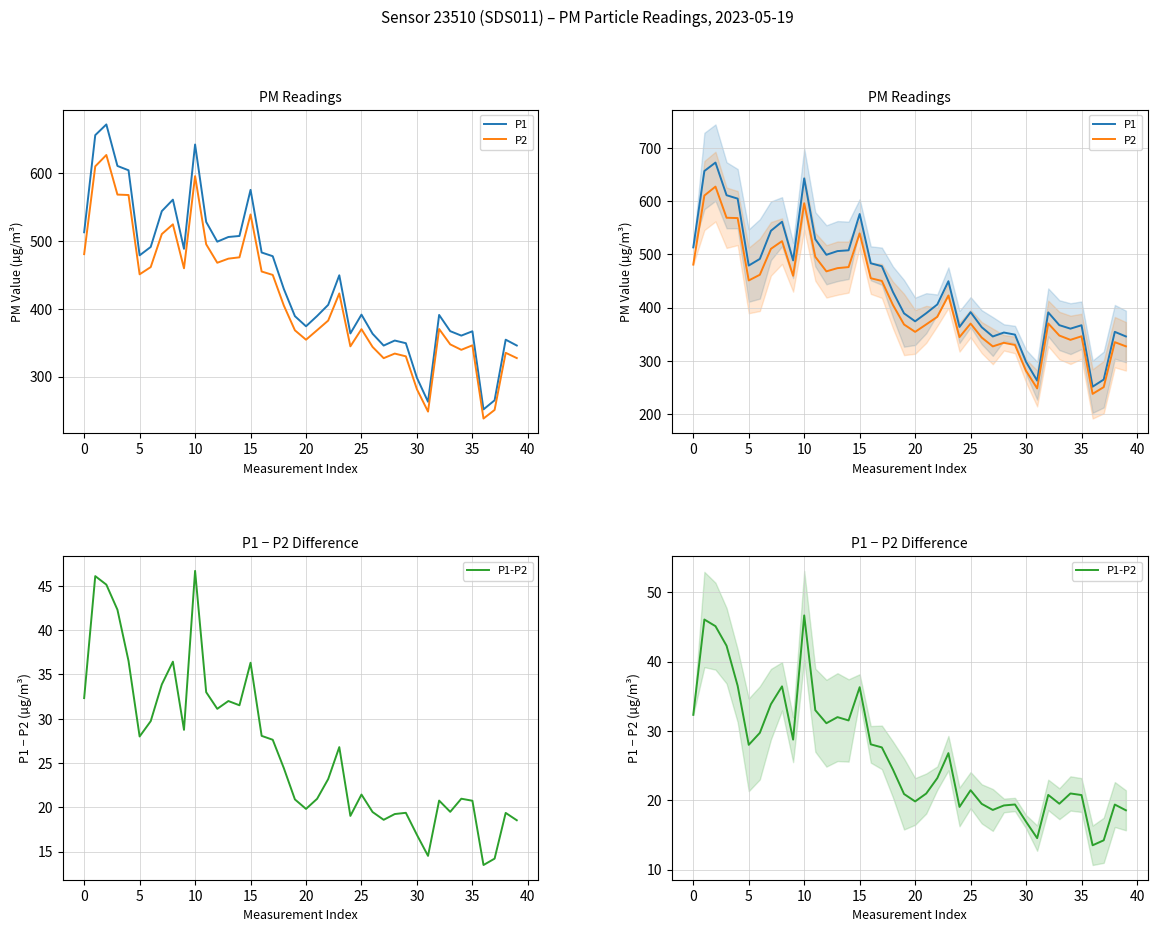

What is the minimum value shown in the chart?

13.5